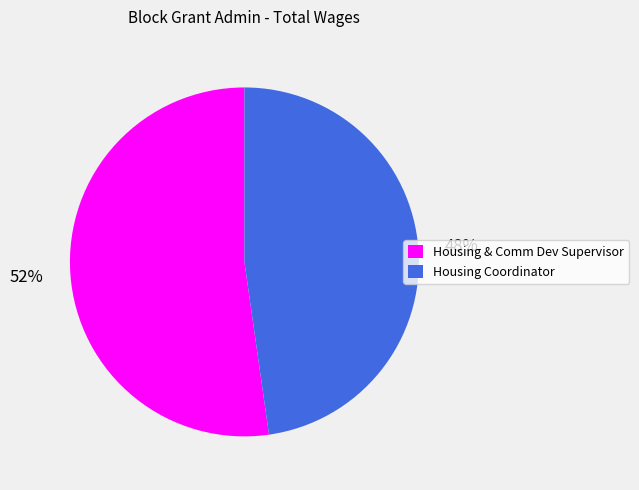

To the nearest percent, what is the combined percentage of Housing & Comm Dev Supervisor and Housing Coordinator?

100%